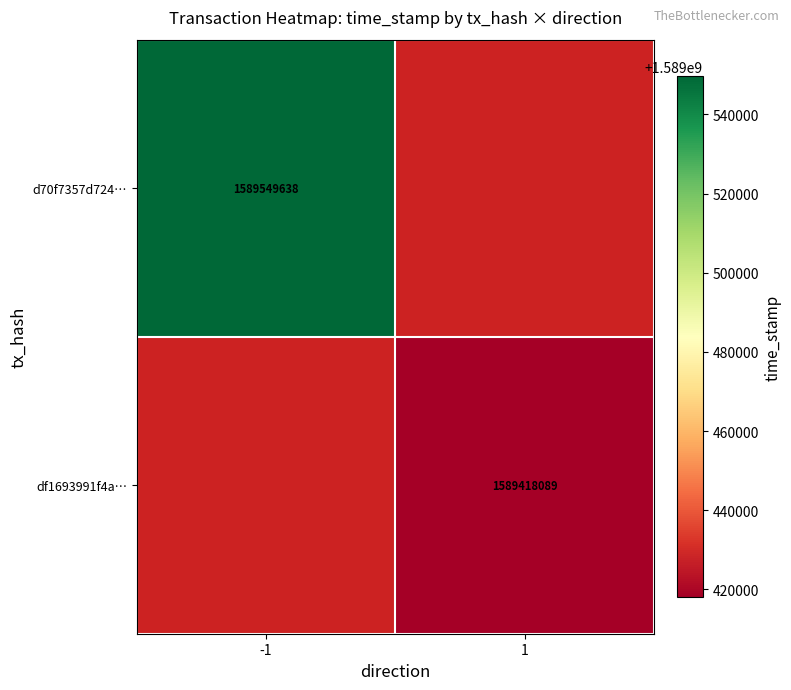

Is it true that df1693991f4a… equals 2401725785 at 1?

False